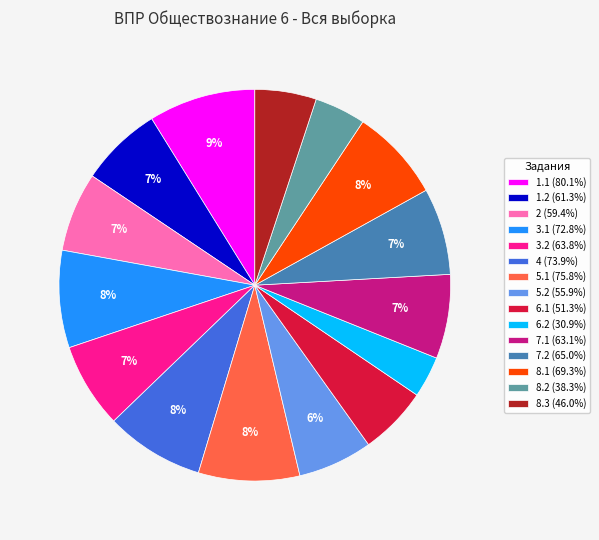

To the nearest percent, what is the average slice percentage?

7%